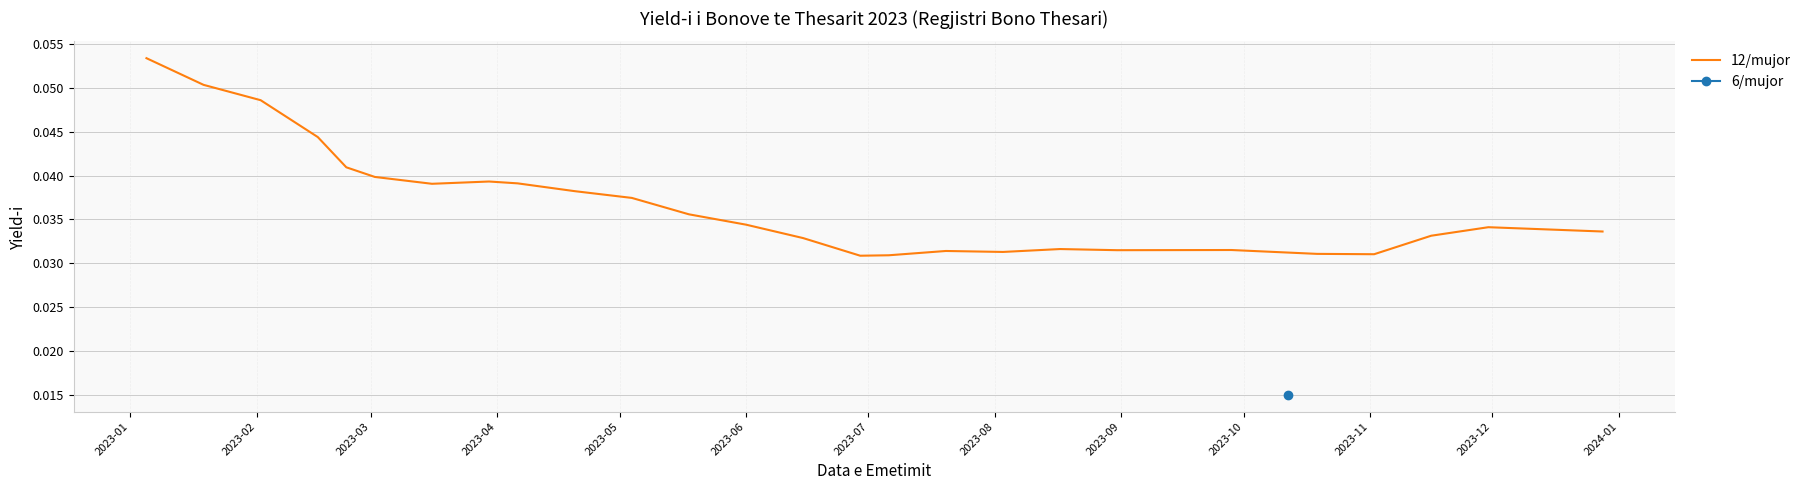

True or false: the data has more than 2 interior local peaks.

True